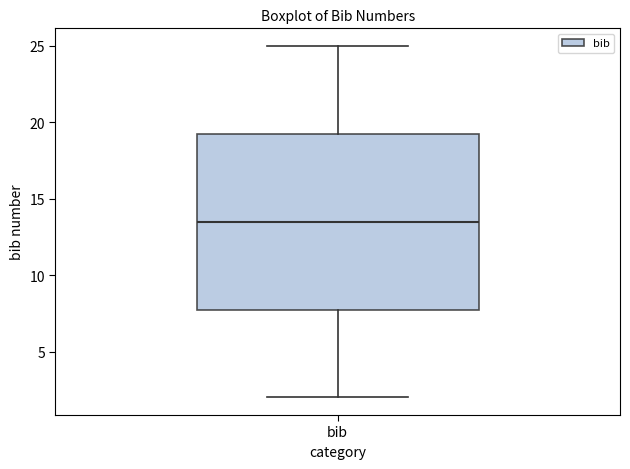

Where does the median line of the box for bib sit on the y-axis? The values are not printed on the chart, so give them approximately, as read against the axis.

13.5